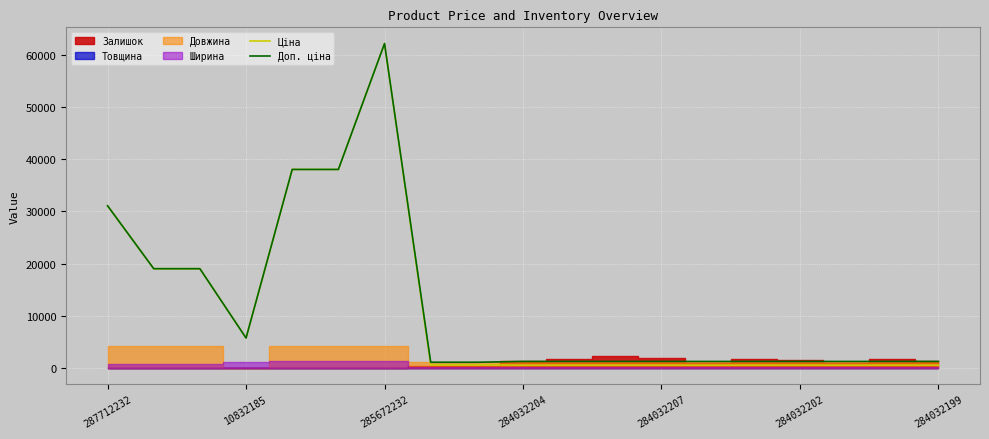

What is the label of the 9th point from the right?

10